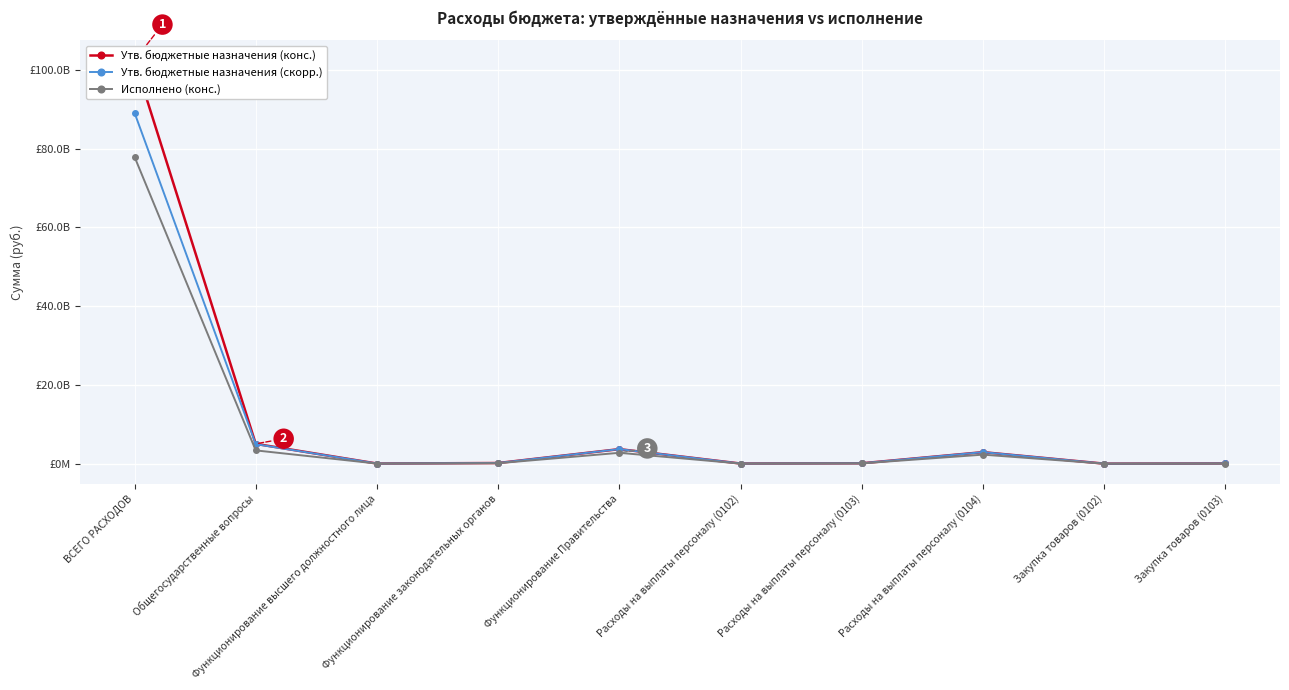

Is it true that Исполнено (конс.) equals 39192014520.5 at Закупка товаров (0102)?

False